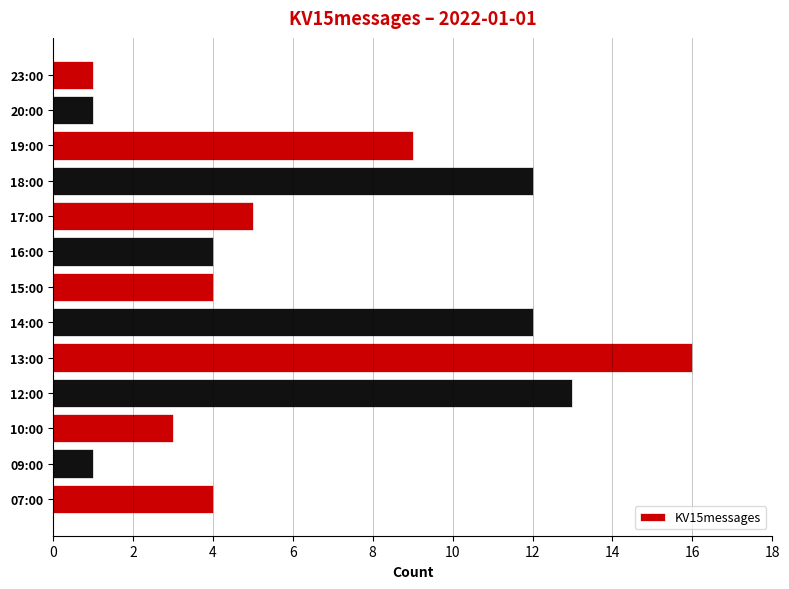

Is it true that the value at 19:00 is 9?

True